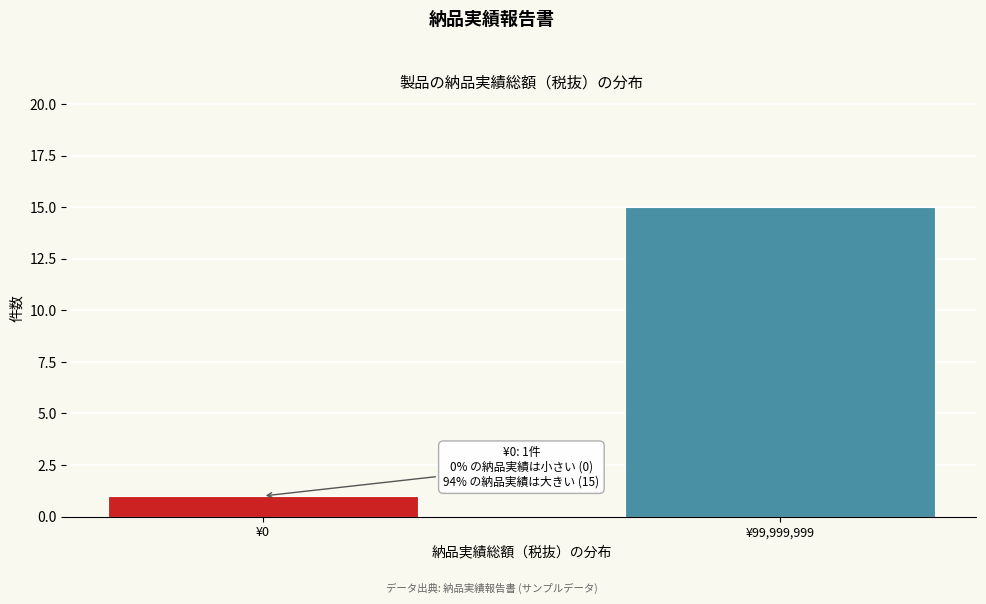

Reading right to left, extract all data points from this chart.

15	1